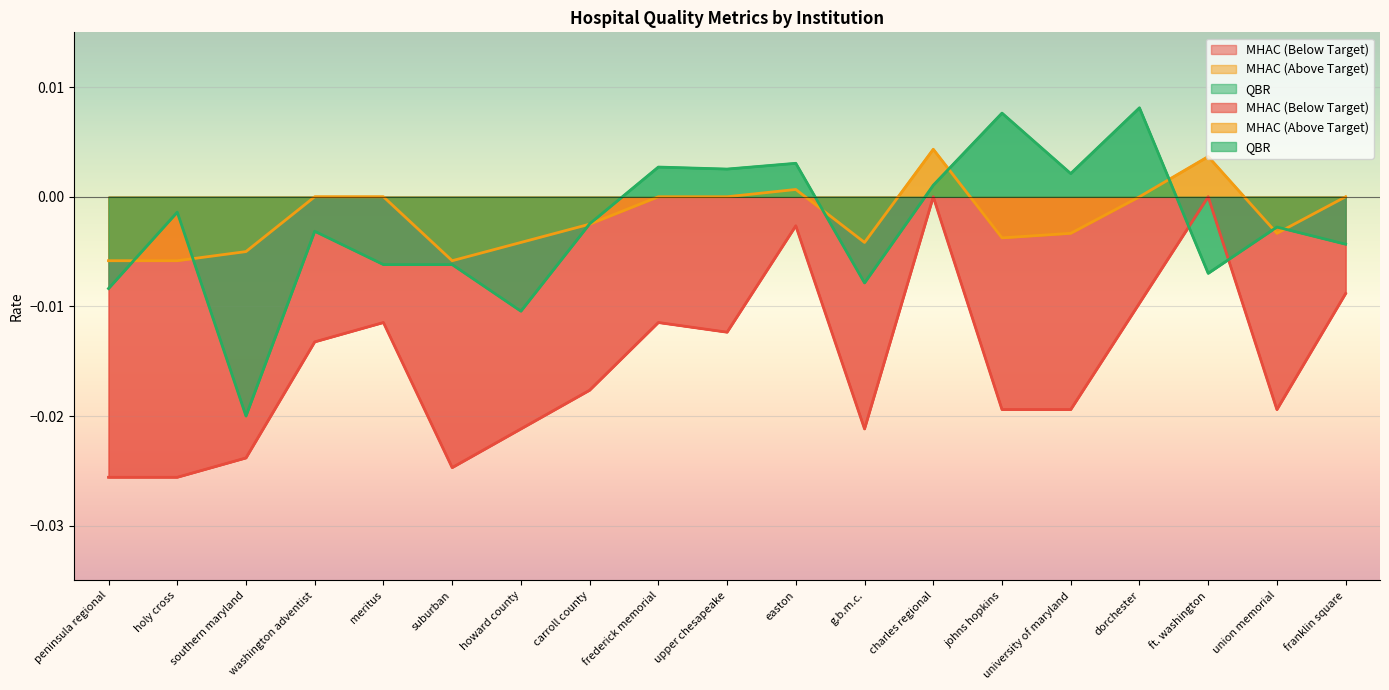

At which category is the sum across all series the highest?

charles regional